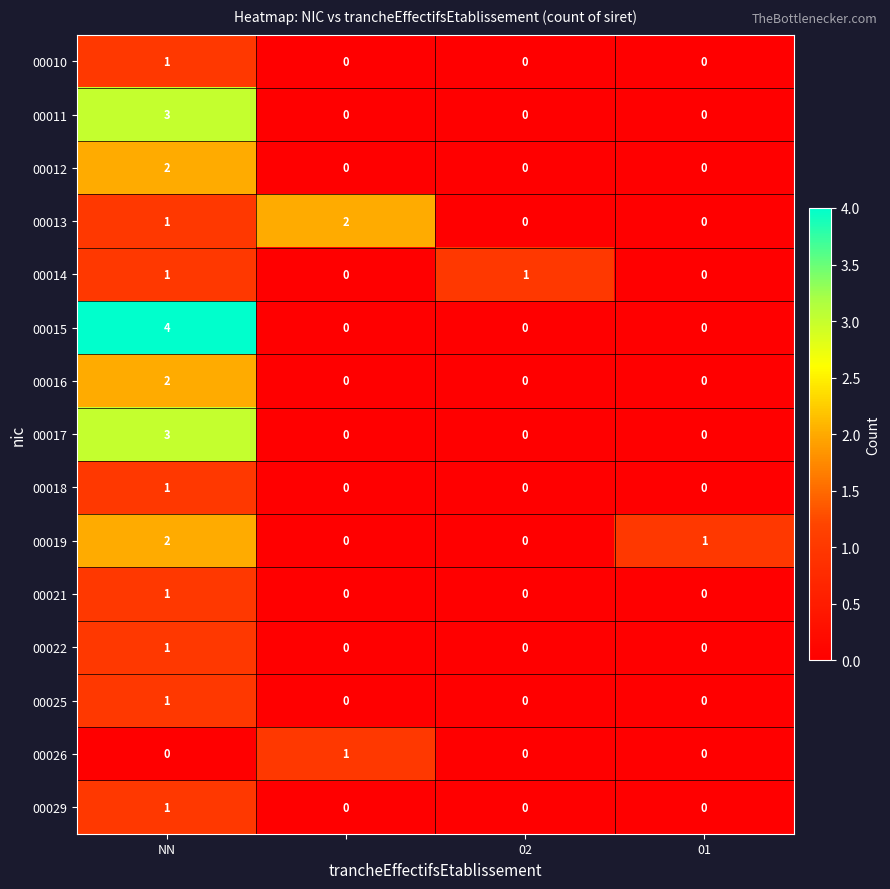

How many 00019 values are between 0 and 2?

4